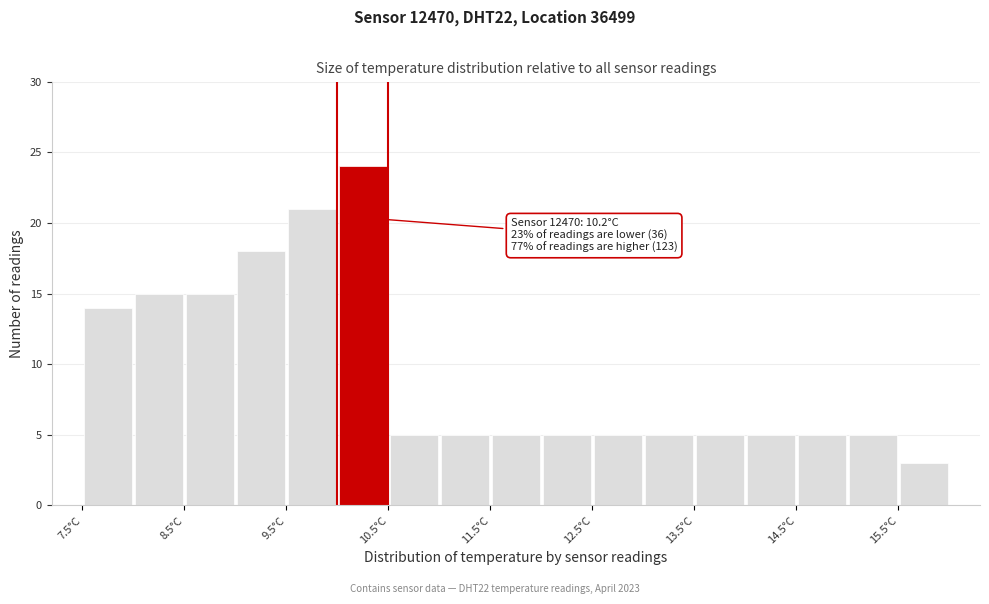

Which range on the x-axis has the tallest bar?

10.0 to 10.5